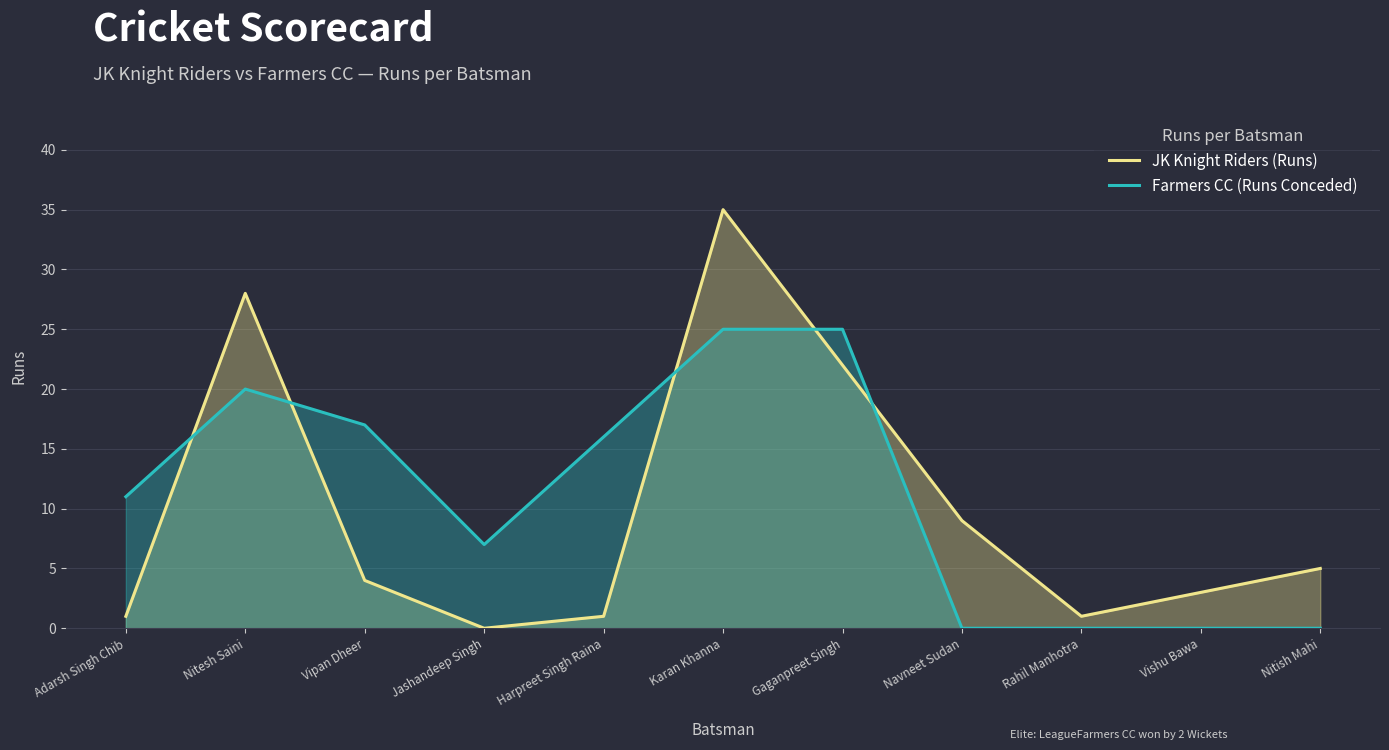

At which label does JK Knight Riders (Runs) reach its peak?

Karan Khanna